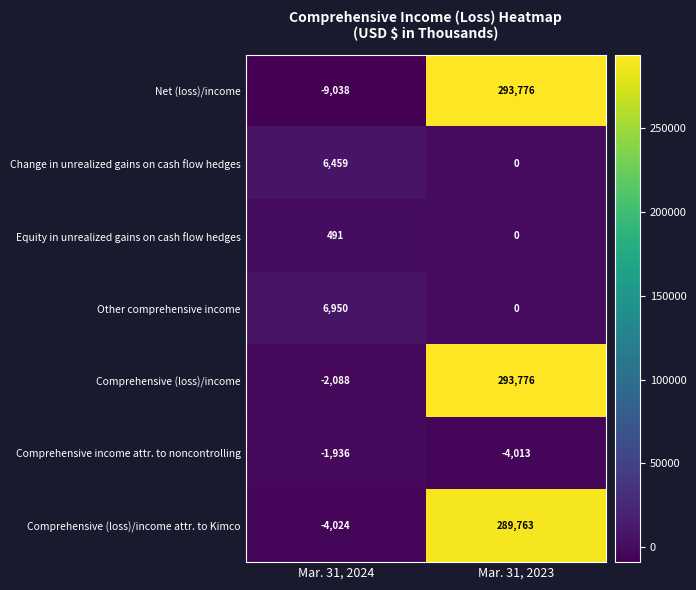

Reading left to right, extract all data points from this chart.

Net (loss)/income: Mar. 31, 2024=-9038	Mar. 31, 2023=293776
Change in unrealized gains on cash flow hedges: Mar. 31, 2024=6459	Mar. 31, 2023=0
Equity in unrealized gains on cash flow hedges: Mar. 31, 2024=491	Mar. 31, 2023=0
Other comprehensive income: Mar. 31, 2024=6950	Mar. 31, 2023=0
Comprehensive (loss)/income: Mar. 31, 2024=-2088	Mar. 31, 2023=293776
Comprehensive income attr. to noncontrolling: Mar. 31, 2024=-1936	Mar. 31, 2023=-4013
Comprehensive (loss)/income attr. to Kimco: Mar. 31, 2024=-4024	Mar. 31, 2023=289763